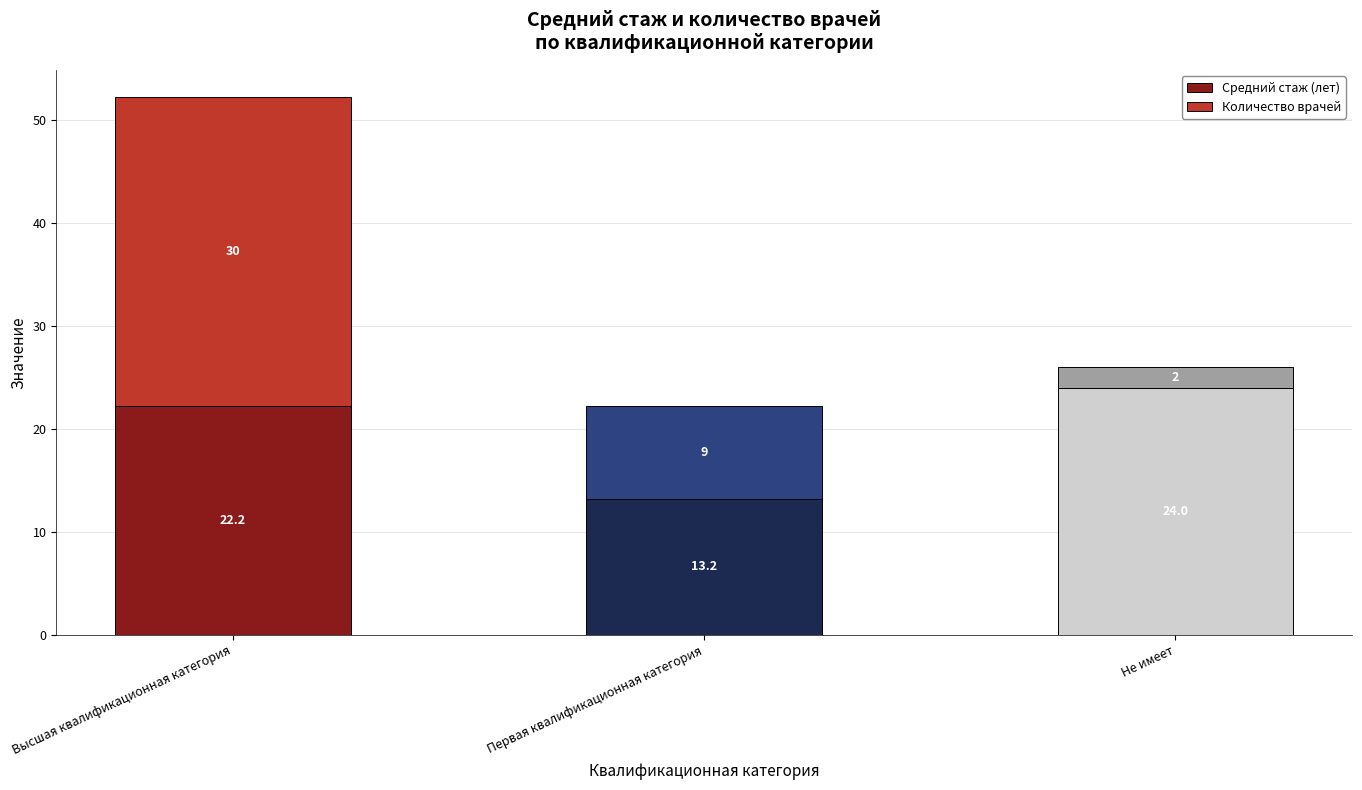

What is the highest value of the Средний стаж (лет) series?

24.0